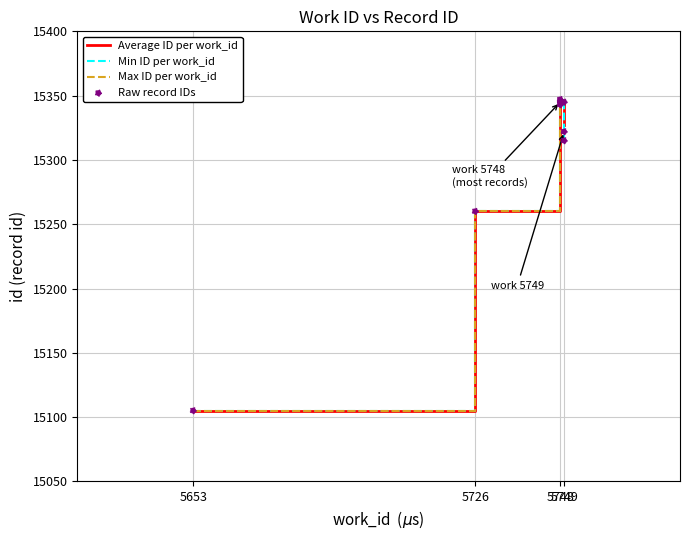

Approximately how many times larger is the value at 5748 compared to 5748?

1.0